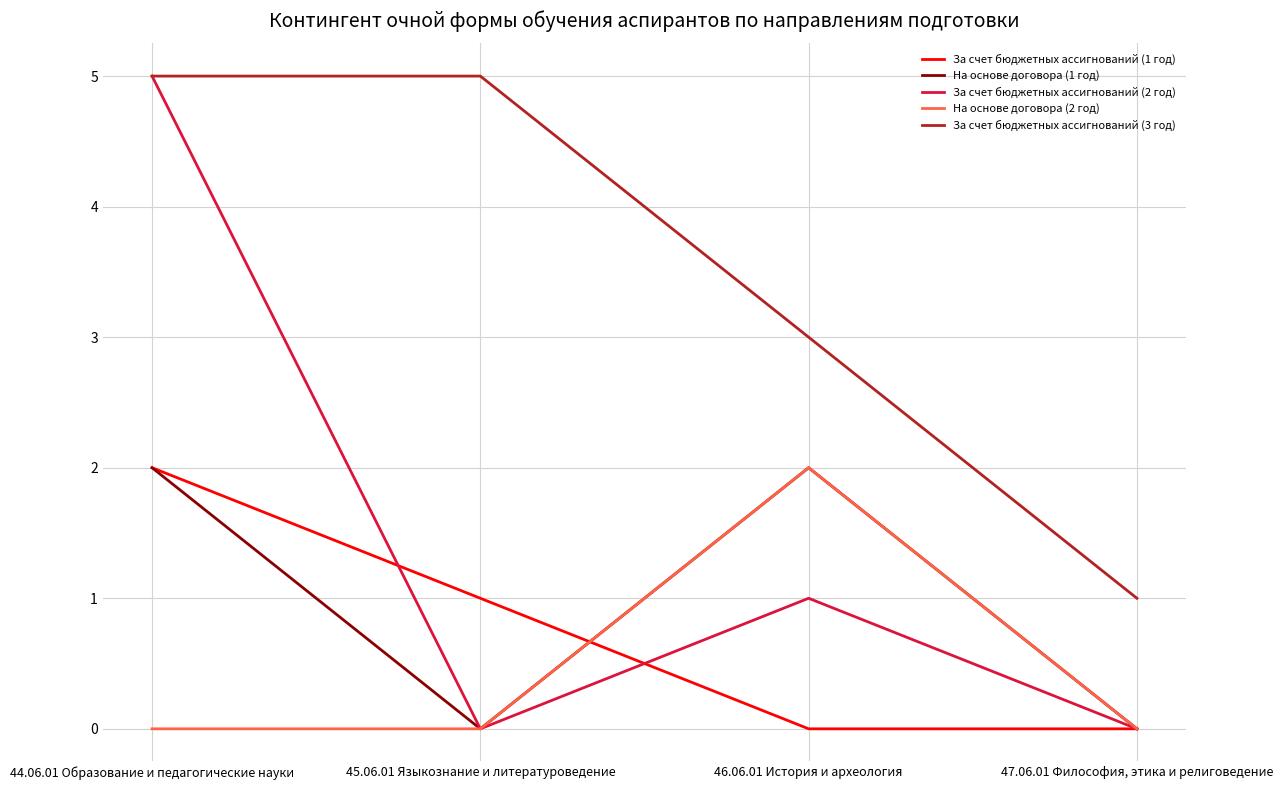

How many lines are shown in the chart?

5